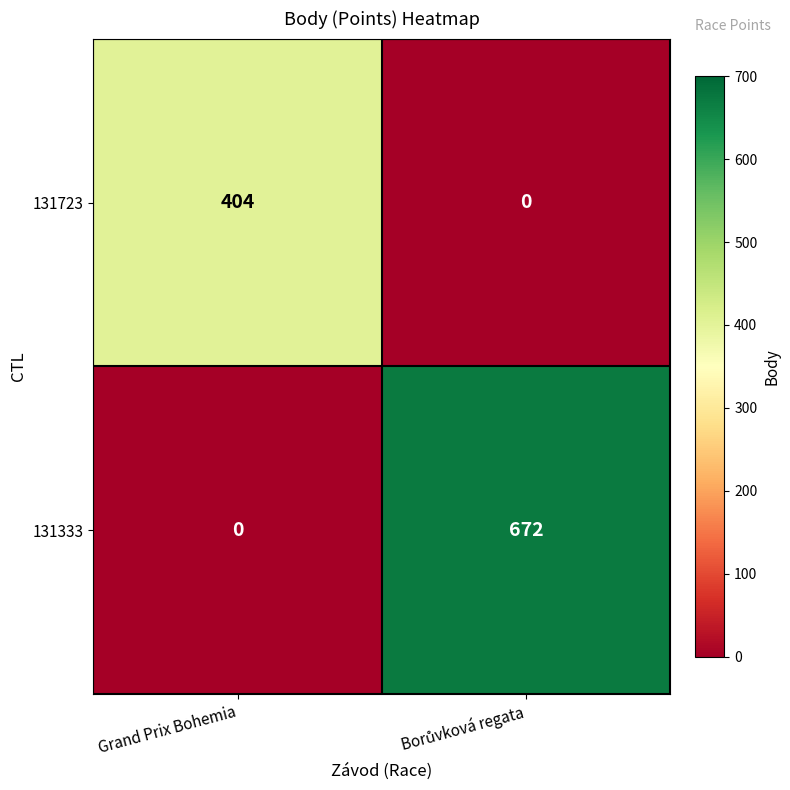

Which series has the largest range (max minus min)?

131333